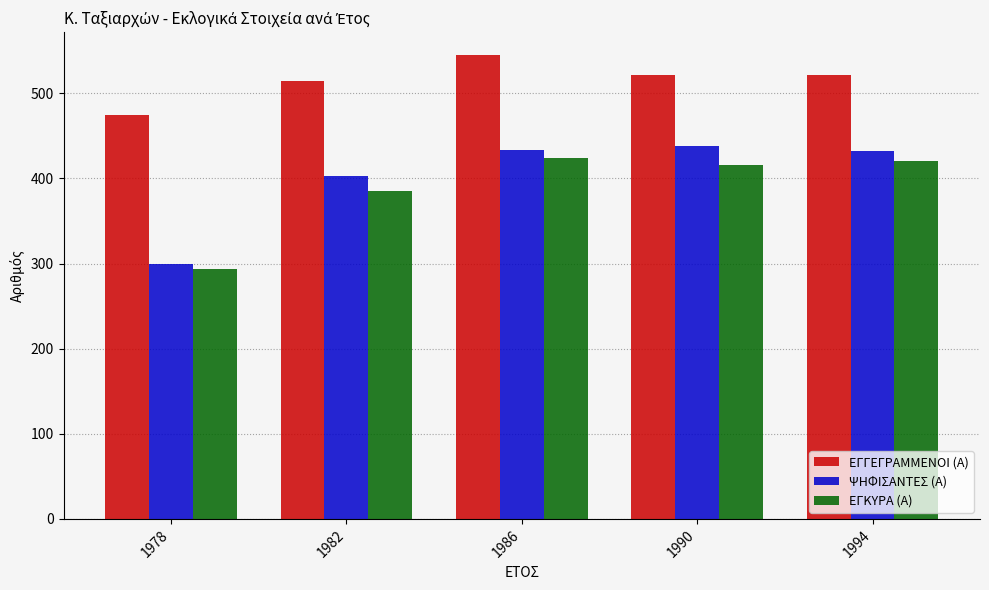

At which category is the sum across all series the highest?

1986